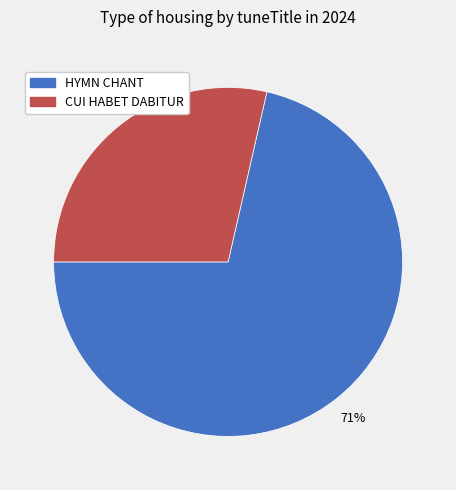

Which category has the smallest portion of the pie?

CUI HABET DABITUR